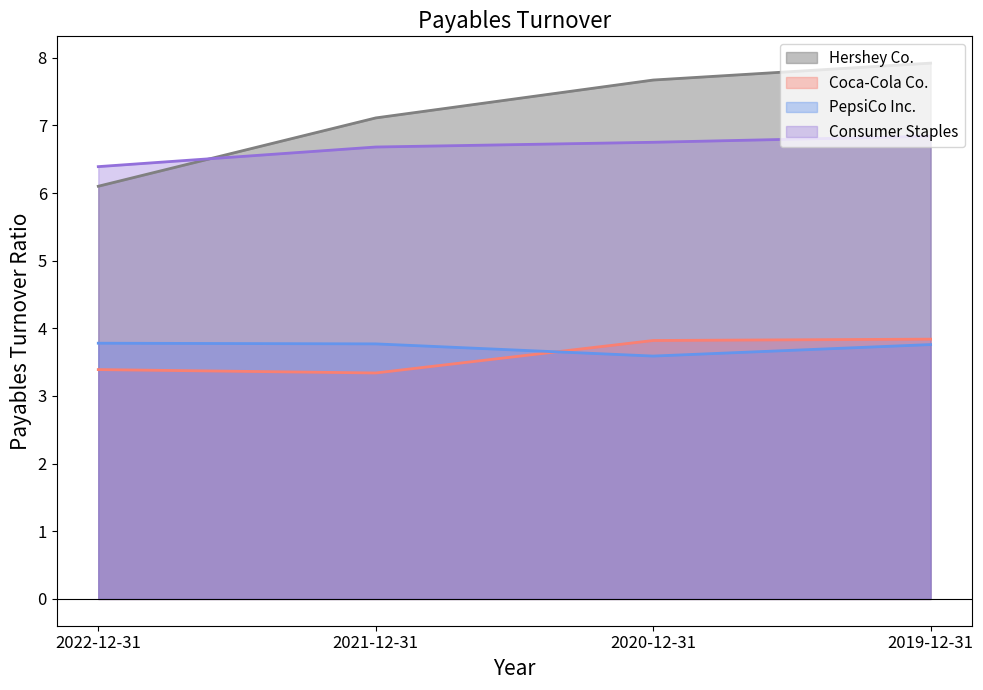

Does the chart display data point markers on the line(s)?

No